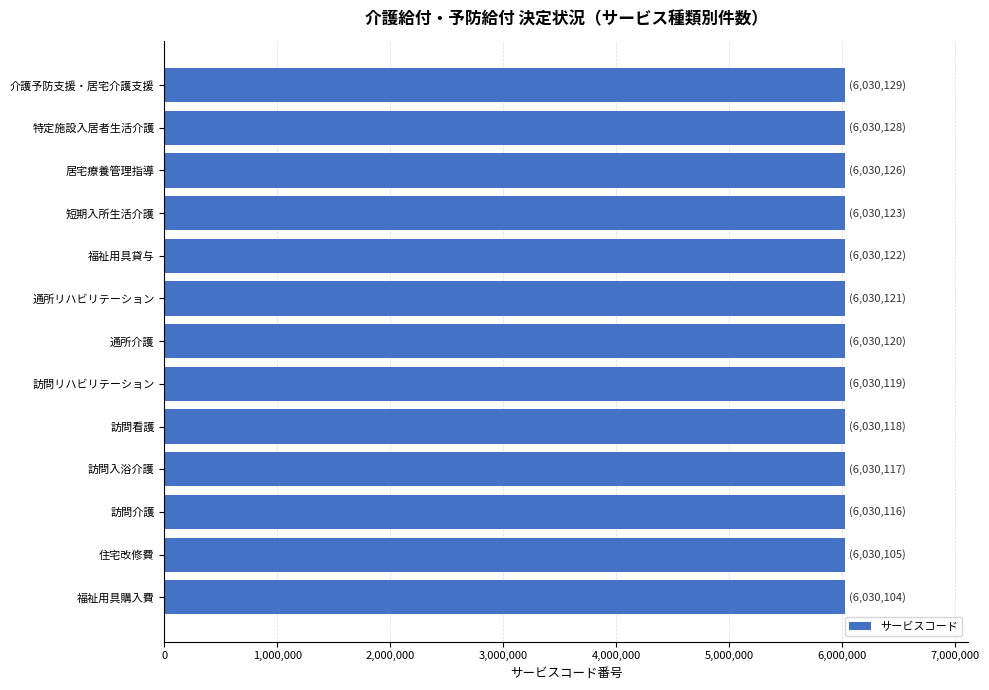

How many values are below 6030120?

6